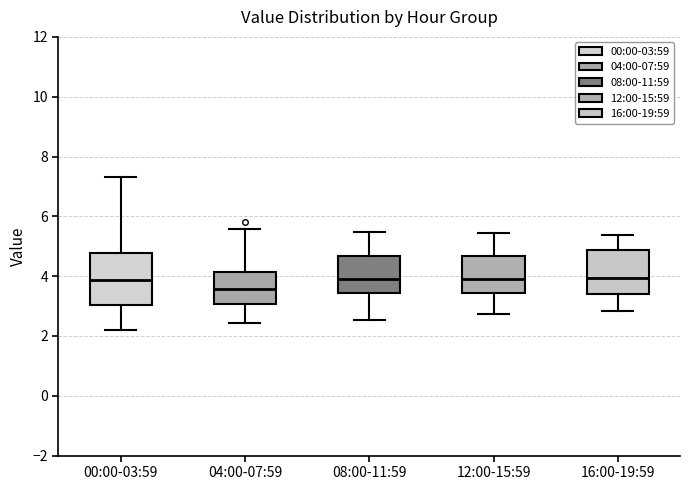

Reading left to right, read every box against the y-axis: the position of its median line, the range the box covers, and the ends of its whiskers. The values are not printed on the chart, so give them approximately, as read against the axis.

00:00-03:59: median 3.8, box 3.0 to 4.8, whiskers 2.2 to 7.4
04:00-07:59: median 3.6, box 3.0 to 4.2, whiskers 2.4 to 5.6
08:00-11:59: median 4.0, box 3.4 to 4.6, whiskers 2.6 to 5.4
12:00-15:59: median 4.0, box 3.4 to 4.6, whiskers 2.8 to 5.4
16:00-19:59: median 4.0, box 3.4 to 4.8, whiskers 2.8 to 5.4